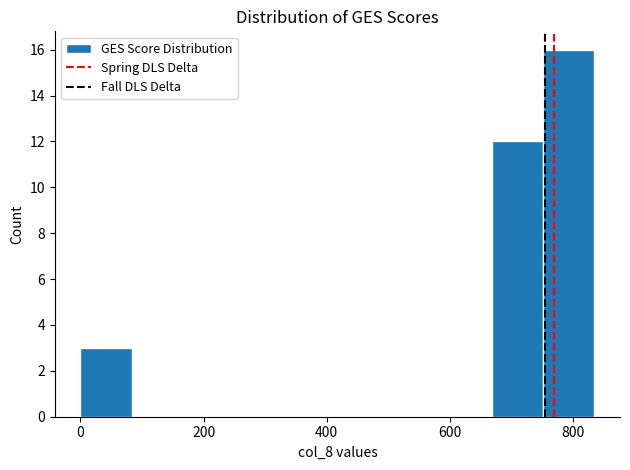

Reading left to right, list every bar in this chart as the range it spans on the x-axis followed by its height. Neither the bar edges nor the heights are printed on the chart, so give them approximately, as read against the axes.

0 to 80: 3
80 to 160: 0
160 to 260: 0
260 to 340: 0
340 to 420: 0
420 to 500: 0
500 to 580: 0
580 to 660: 0
660 to 760: 12
760 to 840: 16